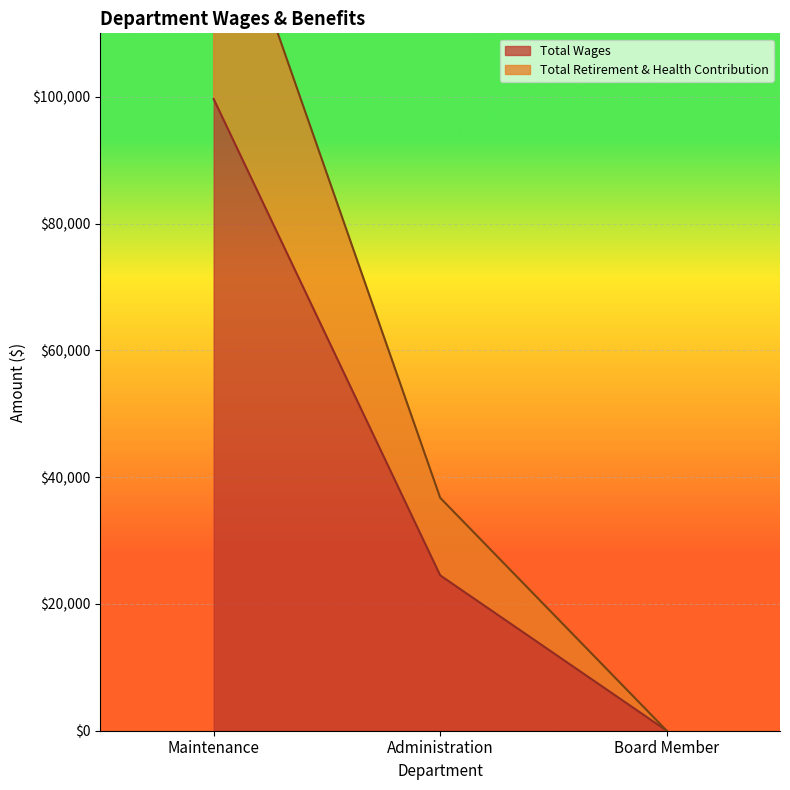

Which category has the lowest value across all series?

Board Member